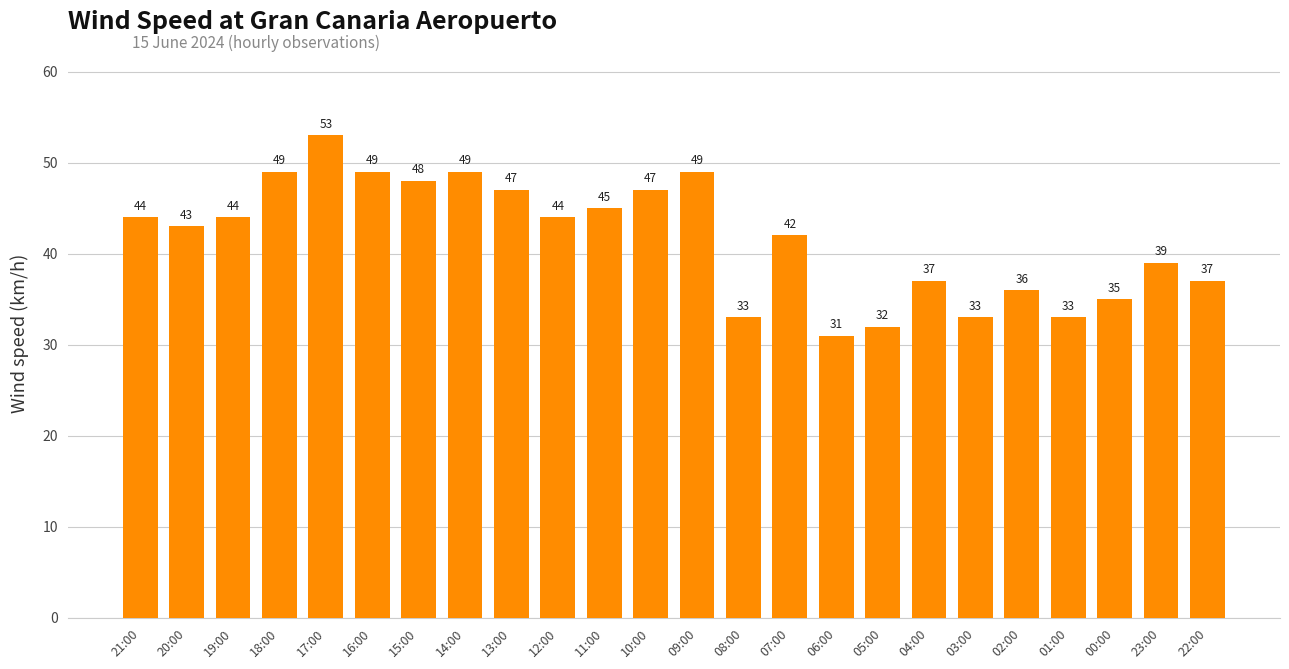

What position from the left is 07:00?

15